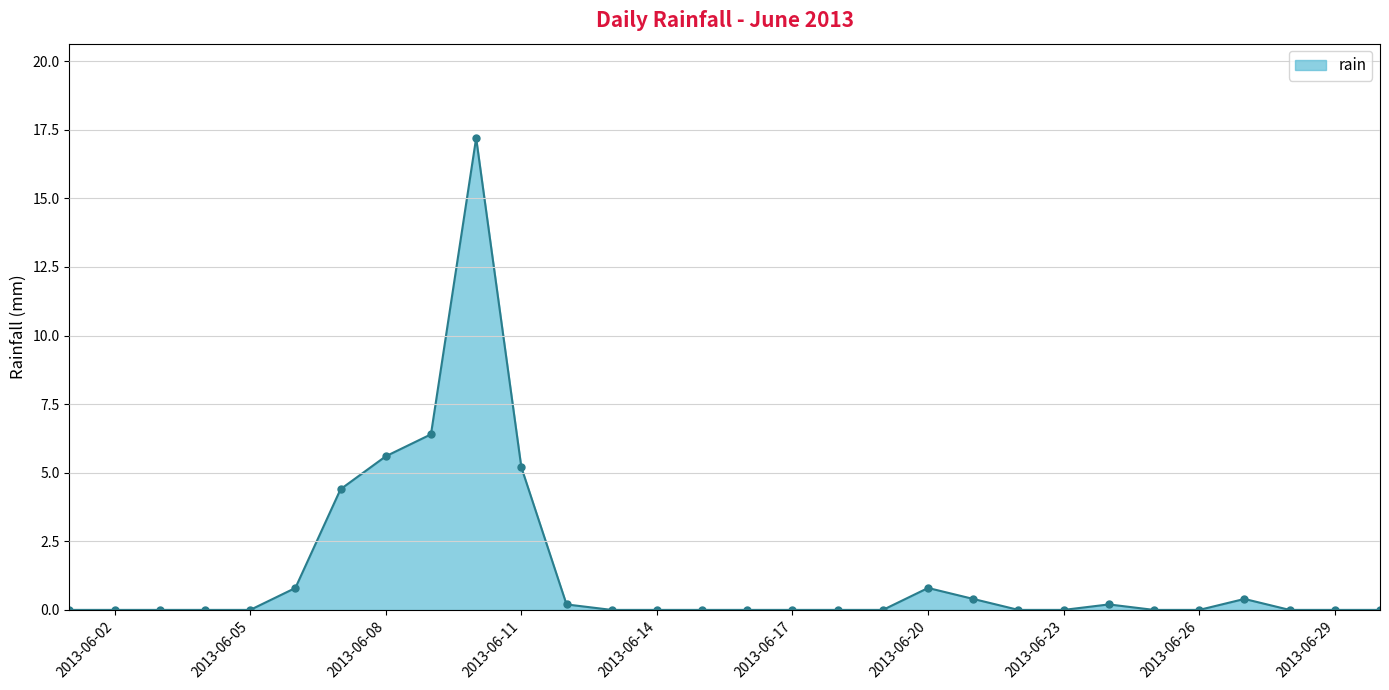

What is the maximum value shown in the chart?

17.2